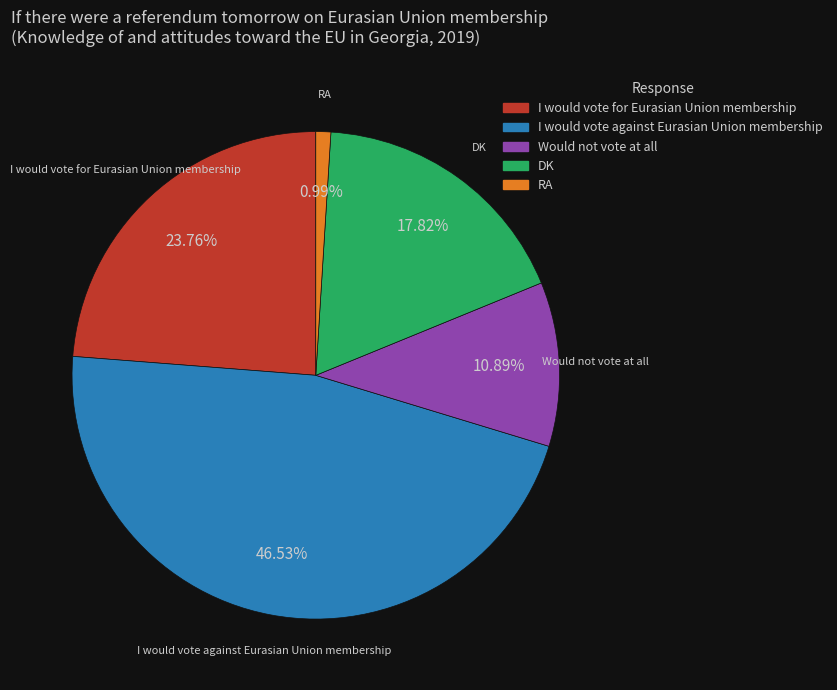

What percentage is the I would vote against Eurasian Union membership slice, to the nearest percent?

47%